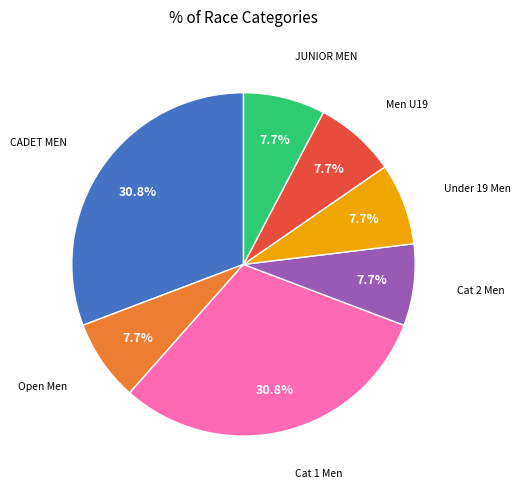

To the nearest percent, what is the difference between the largest and smallest slice percentages?

23%